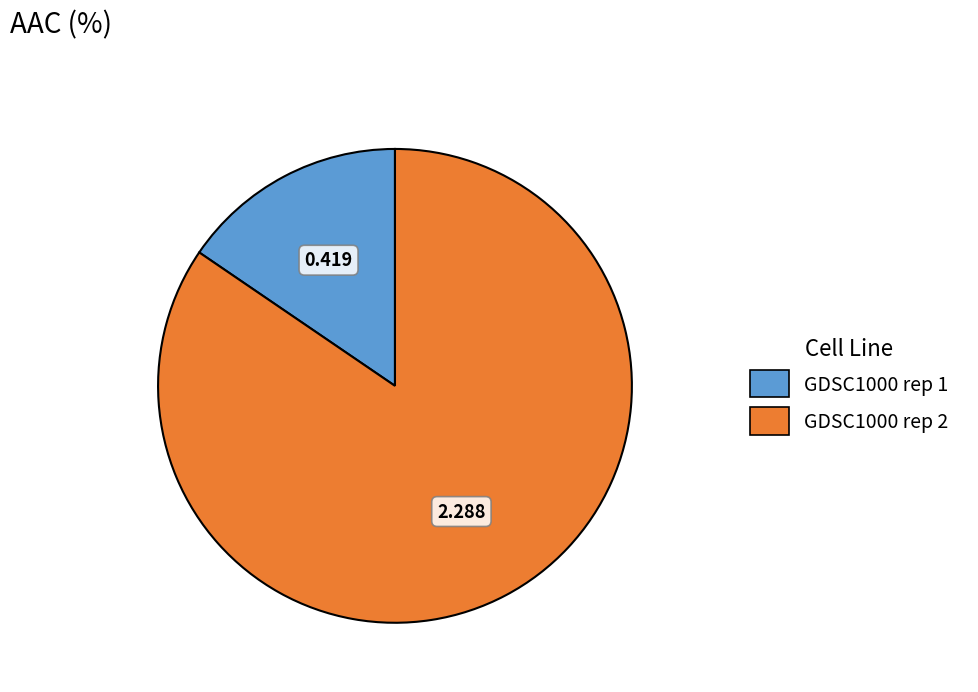

What is the ratio of the value at GDSC1000 rep 1 to the value at GDSC1000 rep 2?

0.2